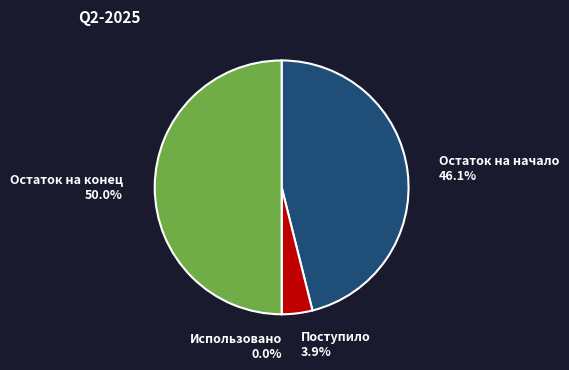

Does Использовано represent more than half of the total?

No